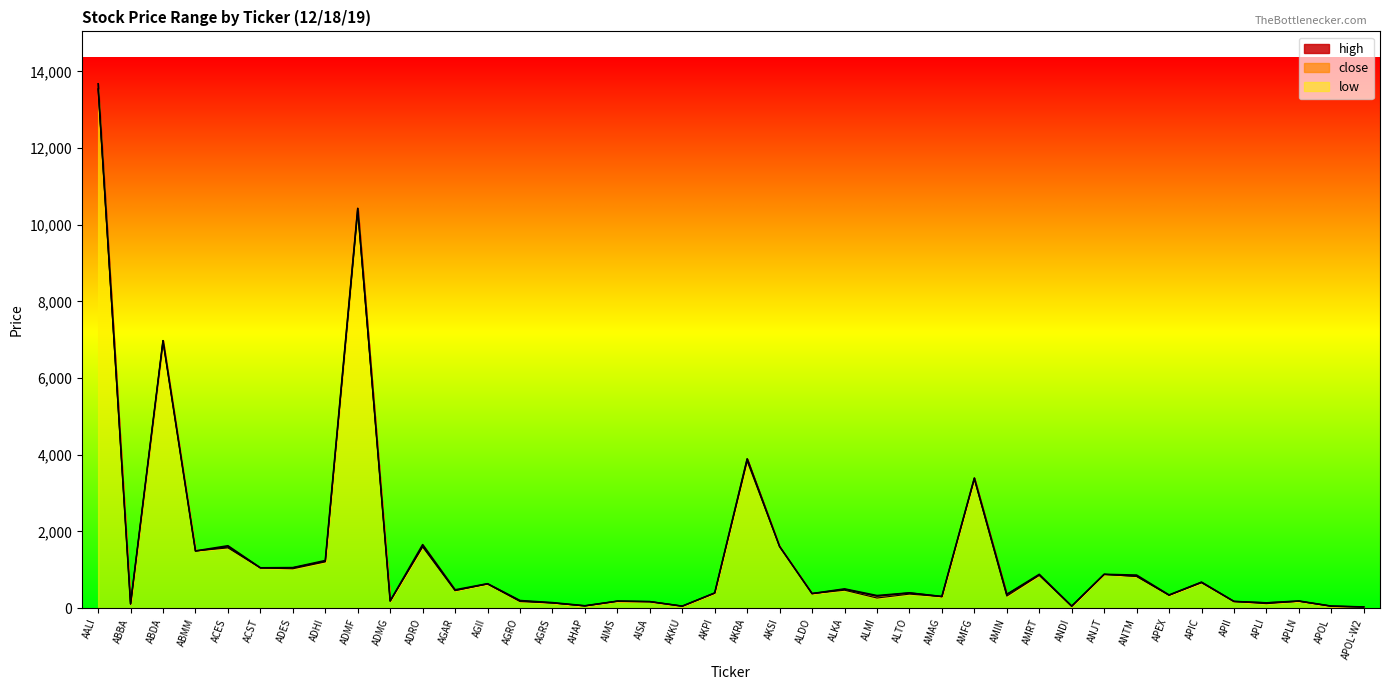

Reading right to left, list all the values displayed in this chart.

high: APOL-W2=29	APOL=50	APLN=185	APLI=136	APII=173	APIC=675	APEX=342	ANTM=860	ANJT=880	ANDI=50	AMRT=880	AMIN=356	AMFG=3390	AMAG=302	ALTO=396	ALMI=326	ALKA=500	ALDO=378	AKSI=1605	AKRA=3890	AKPI=394	AKKU=50	AISA=168	AIMS=180	AHAP=60	AGRS=142	AGRO=196	AGII=635	AGAR=476	ADRO=1655	ADMG=186	ADMF=10425	ADHI=1240	ADES=1055	ACST=1050	ACES=1625	ABMM=1490	ABDA=6975	ABBA=110	AALI=13675
close: APOL-W2=29	APOL=50	APLN=180	APLI=136	APII=173	APIC=675	APEX=336	ANTM=830	ANJT=880	ANDI=50	AMRT=860	AMIN=356	AMFG=3390	AMAG=300	ALTO=396	ALMI=310	ALKA=488	ALDO=378	AKSI=1605	AKRA=3890	AKPI=394	AKKU=50	AISA=168	AIMS=180	AHAP=58	AGRS=135	AGRO=187	AGII=635	AGAR=458	ADRO=1610	ADMG=186	ADMF=10425	ADHI=1220	ADES=1050	ACST=1050	ACES=1595	ABMM=1490	ABDA=6975	ABBA=107	AALI=13550
low: APOL-W2=29	APOL=50	APLN=179	APLI=115	APII=173	APIC=660	APEX=336	ANTM=825	ANJT=880	ANDI=50	AMRT=855	AMIN=312	AMFG=3360	AMAG=300	ALTO=364	ALMI=262	ALKA=466	ALDO=378	AKSI=1605	AKRA=3830	AKPI=390	AKKU=50	AISA=168	AIMS=180	AHAP=56	AGRS=132	AGRO=169	AGII=625	AGAR=458	ADRO=1595	ADMG=185	ADMF=10325	ADHI=1205	ADES=1025	ACST=1045	ACES=1570	ABMM=1490	ABDA=6975	ABBA=106	AALI=13525